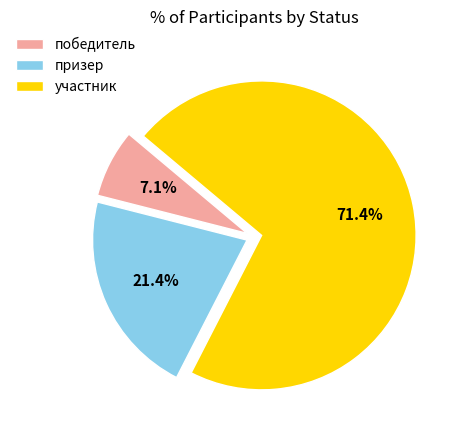

Which has a higher value, победитель or участник?

участник